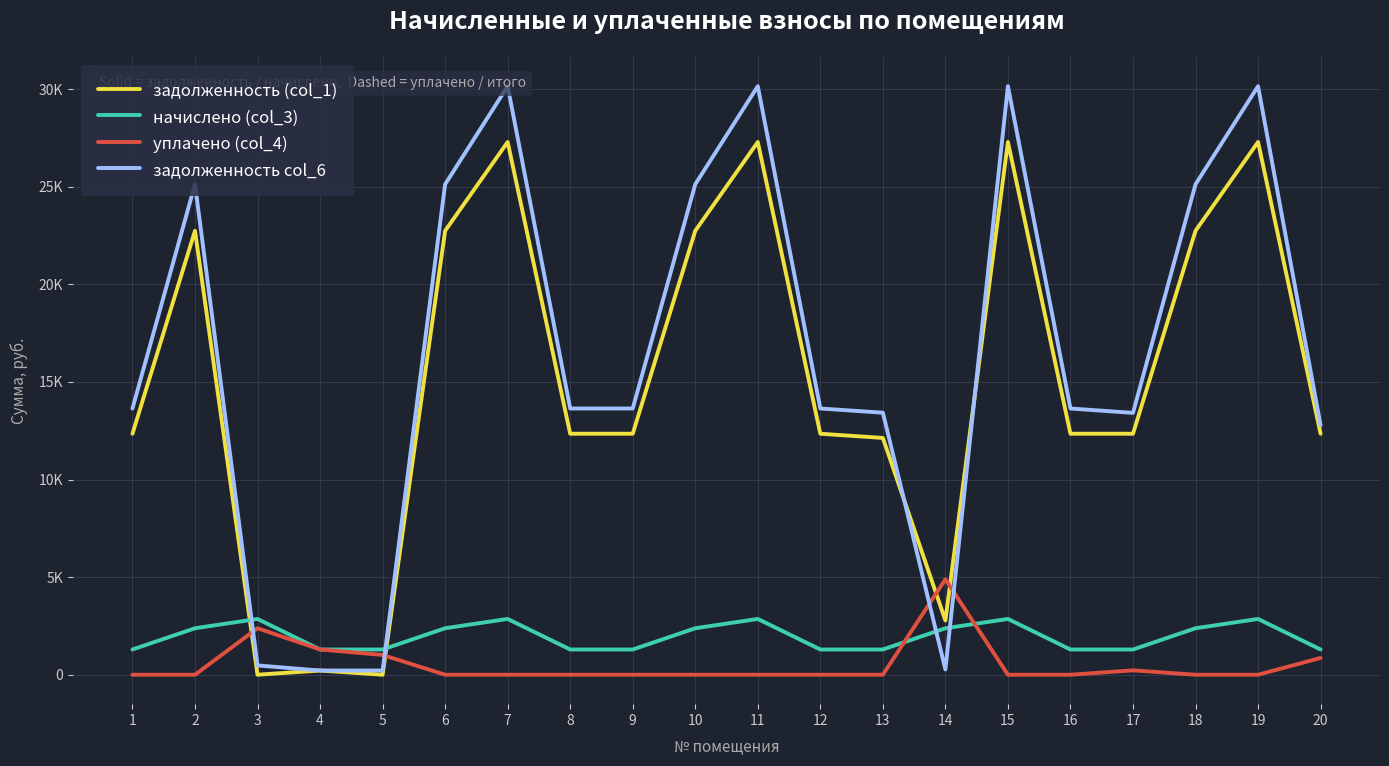

Between which two adjacent categories do уплачено (col_4) and задолженность (col_1) first intersect?

2 and 3